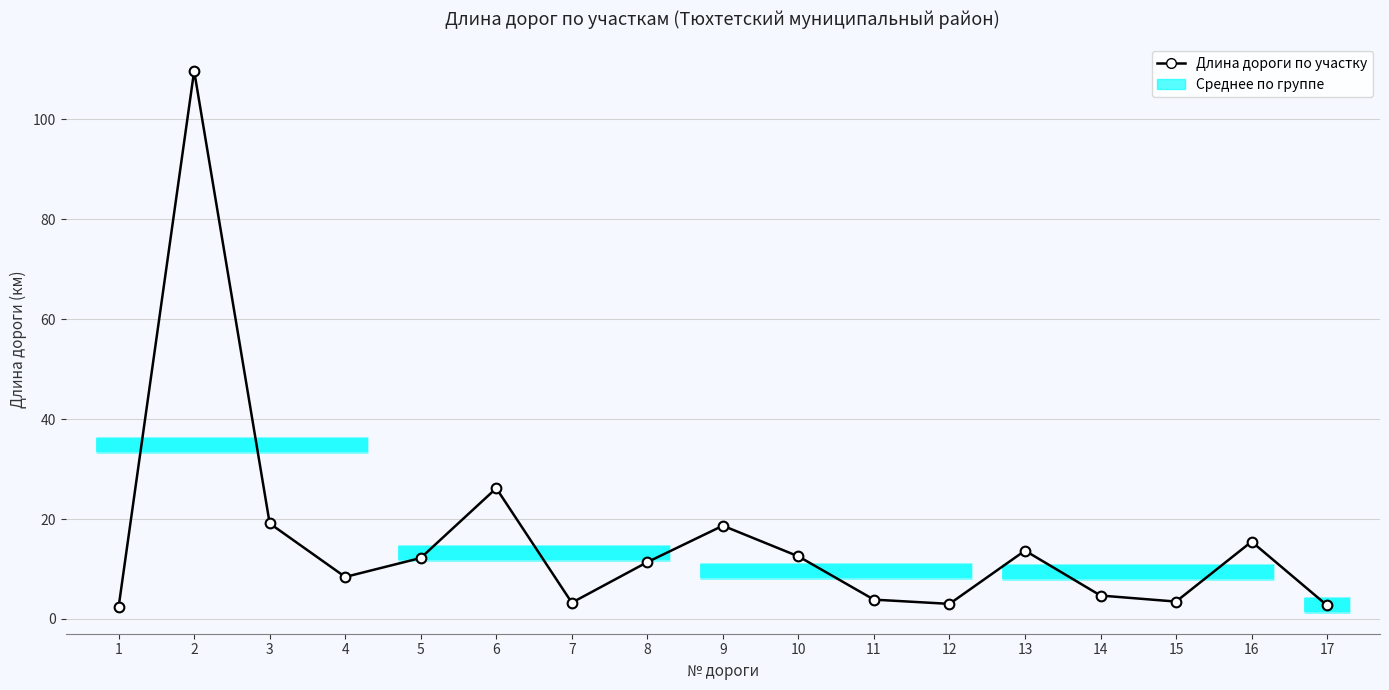

What is the value of the 14th point from the left?

4.7